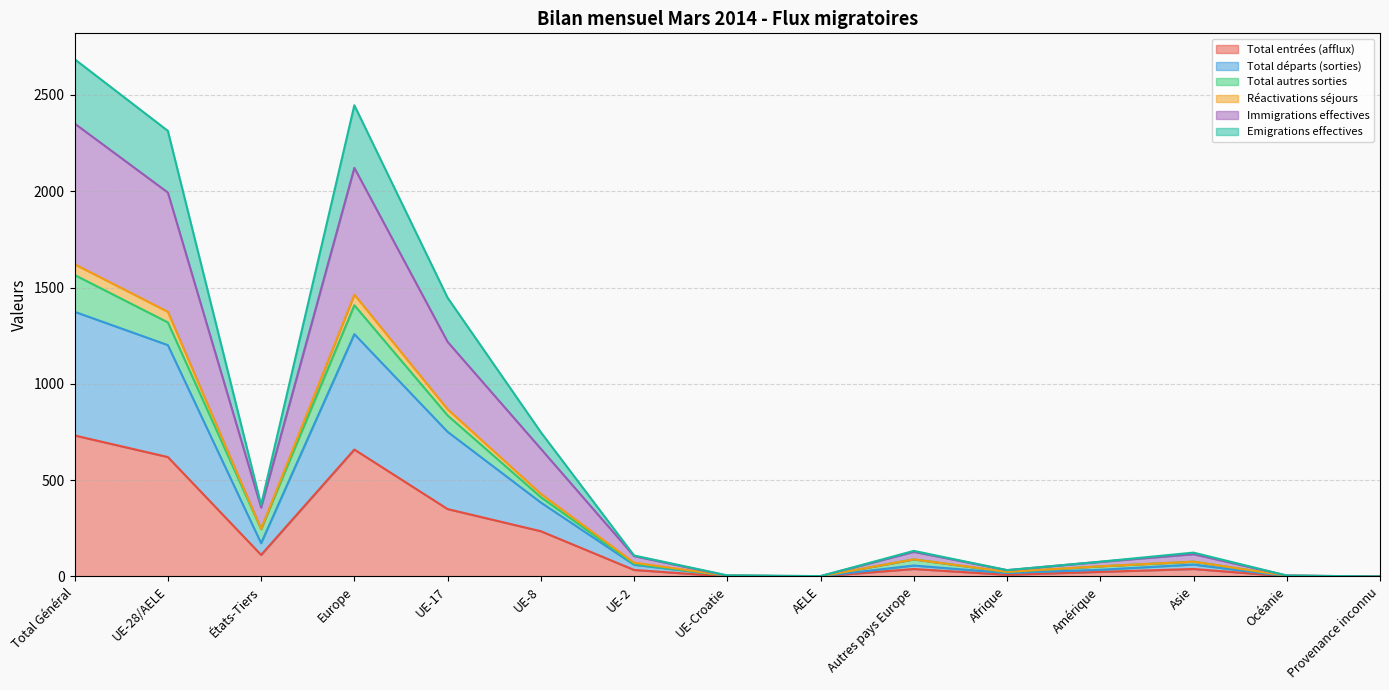

What is the highest value of the Total entrées (afflux) series?

732